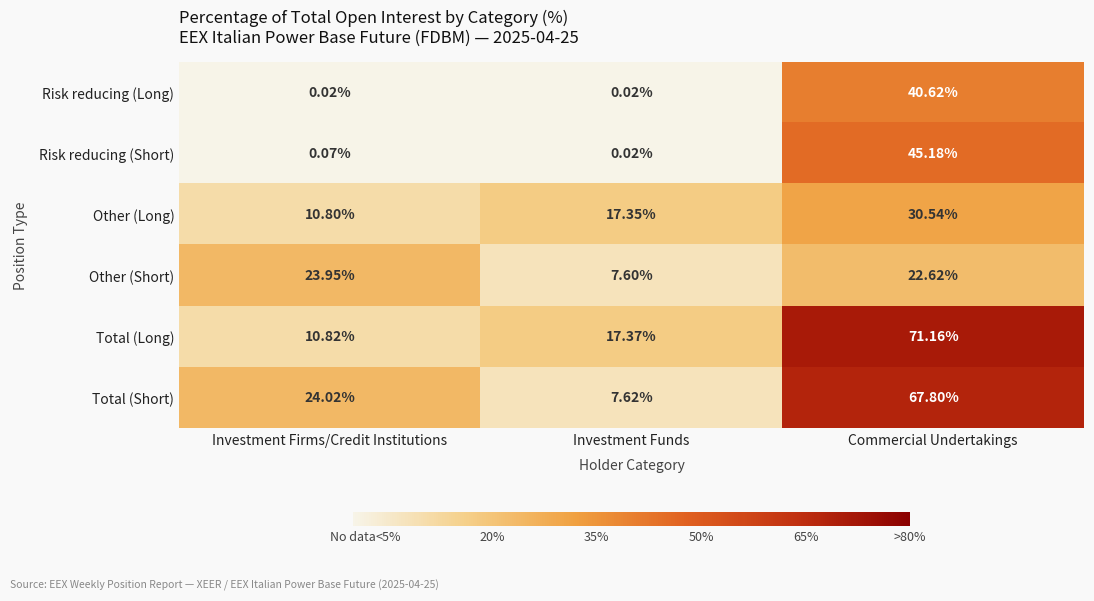

Where is Risk reducing (Short) nearest to the value 22?

Investment Firms/Credit Institutions